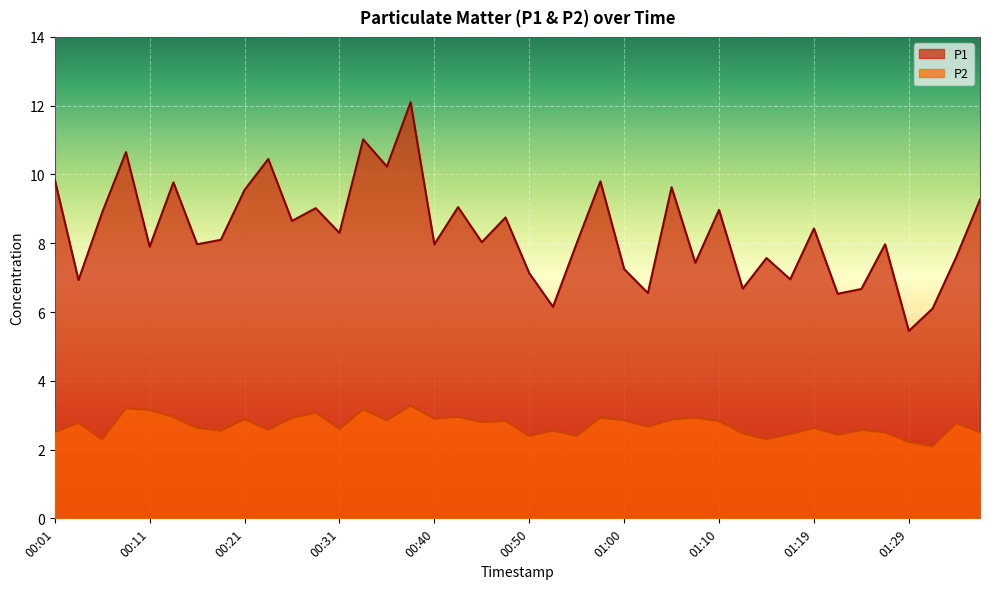

How many lines are shown in the chart?

2